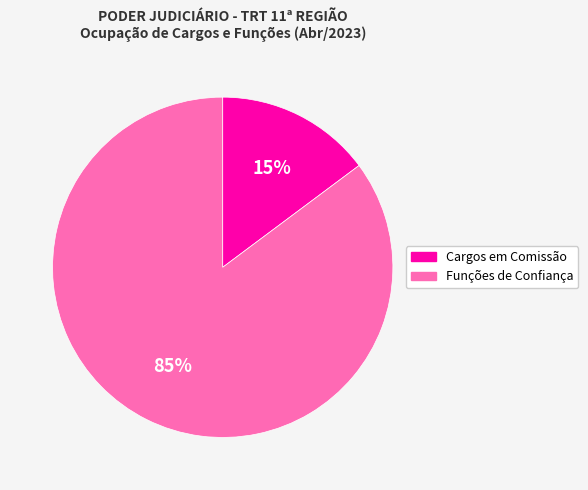

Which has a higher value, Cargos em Comissão or Funções de Confiança?

Funções de Confiança